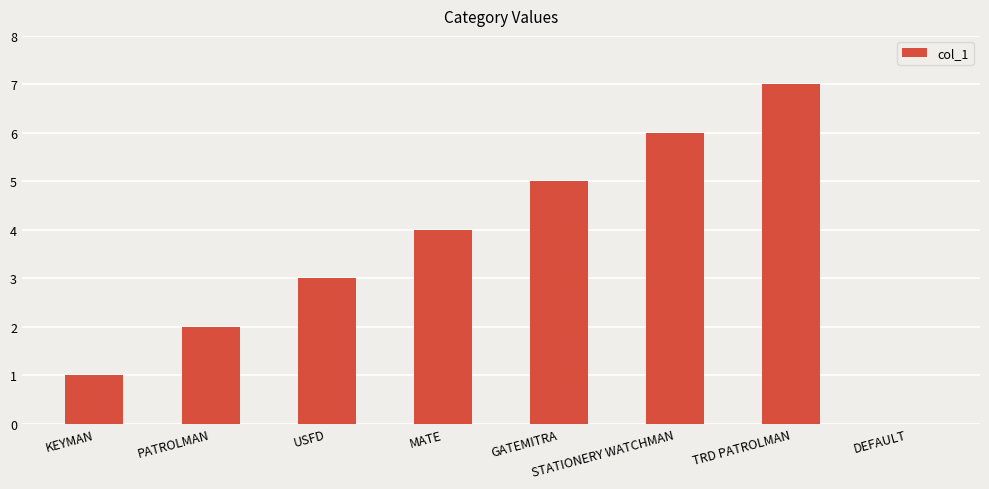

True or false: the data shows 1 at USFD.

False